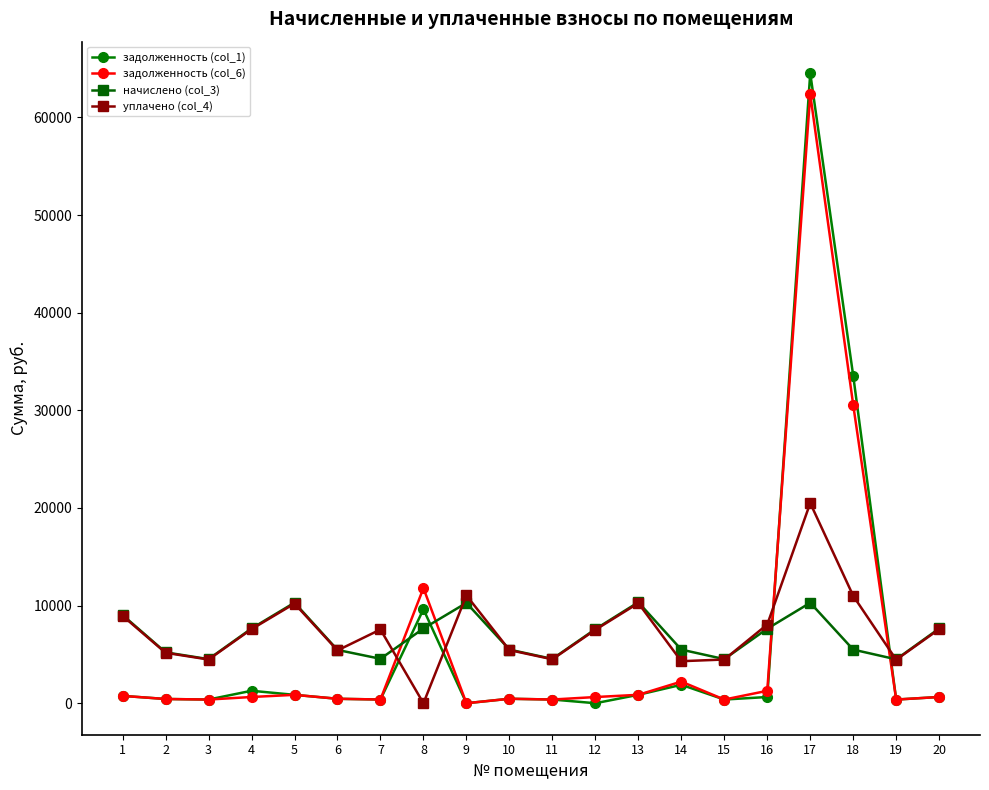

Which series has the widest spread of values?

задолженность (col_1)